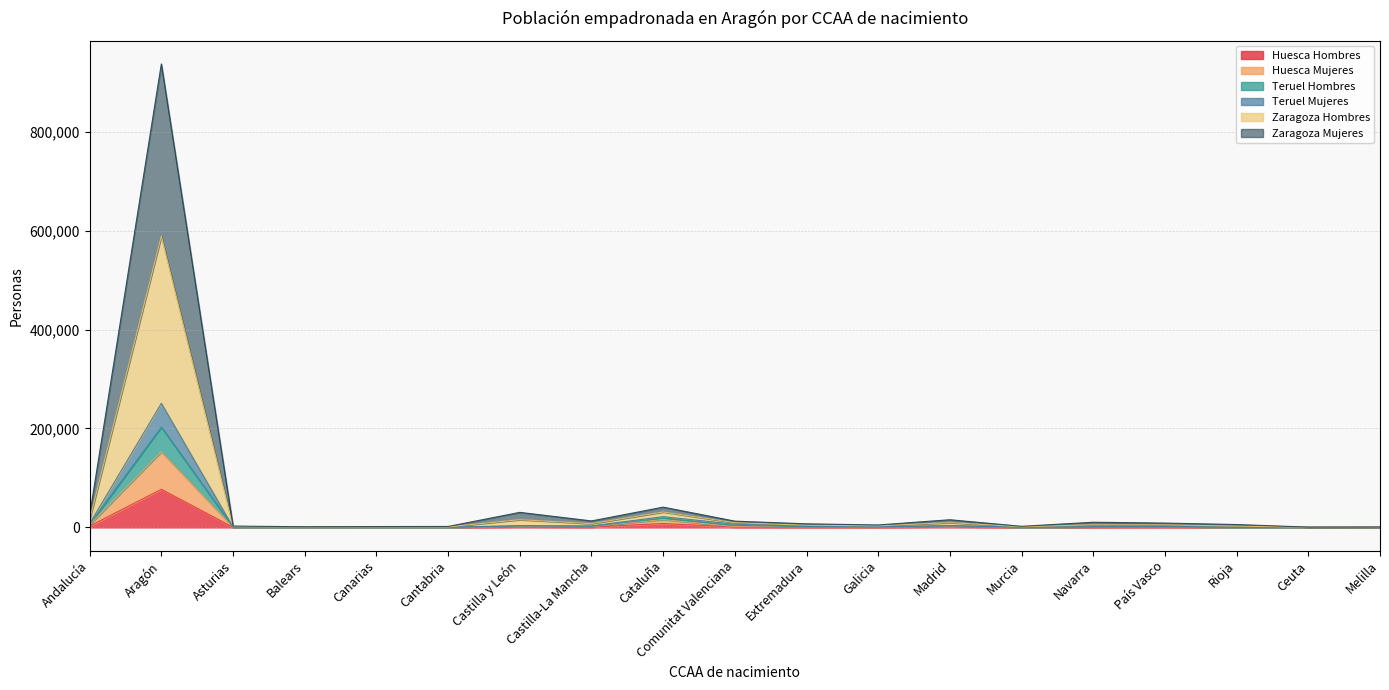

In Teruel Hombres, how many points are lower than both neighbors (excluding endpoints)?

5